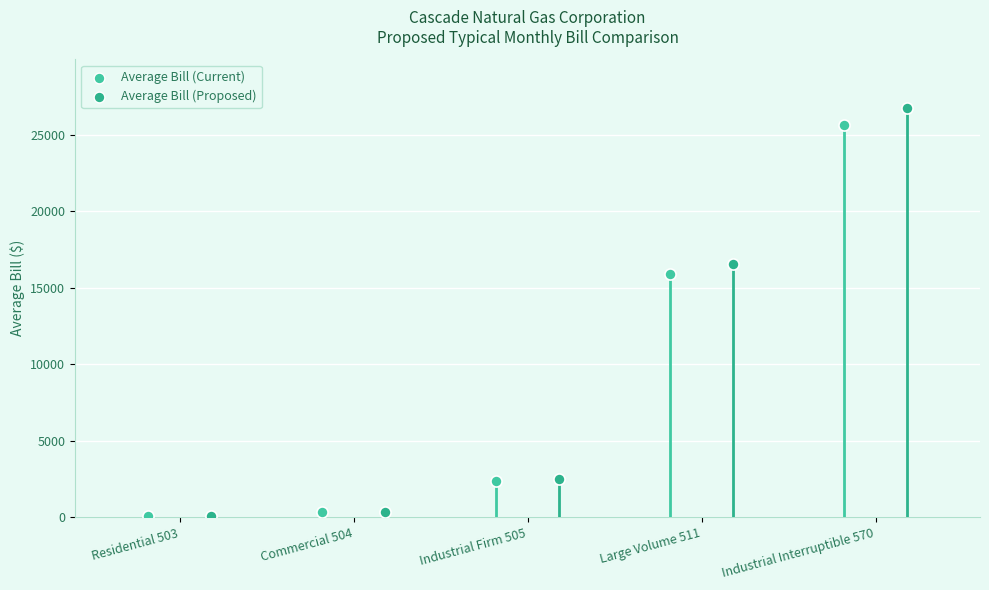

Which series has the largest Y range (max minus min)?

Average Bill (Proposed)